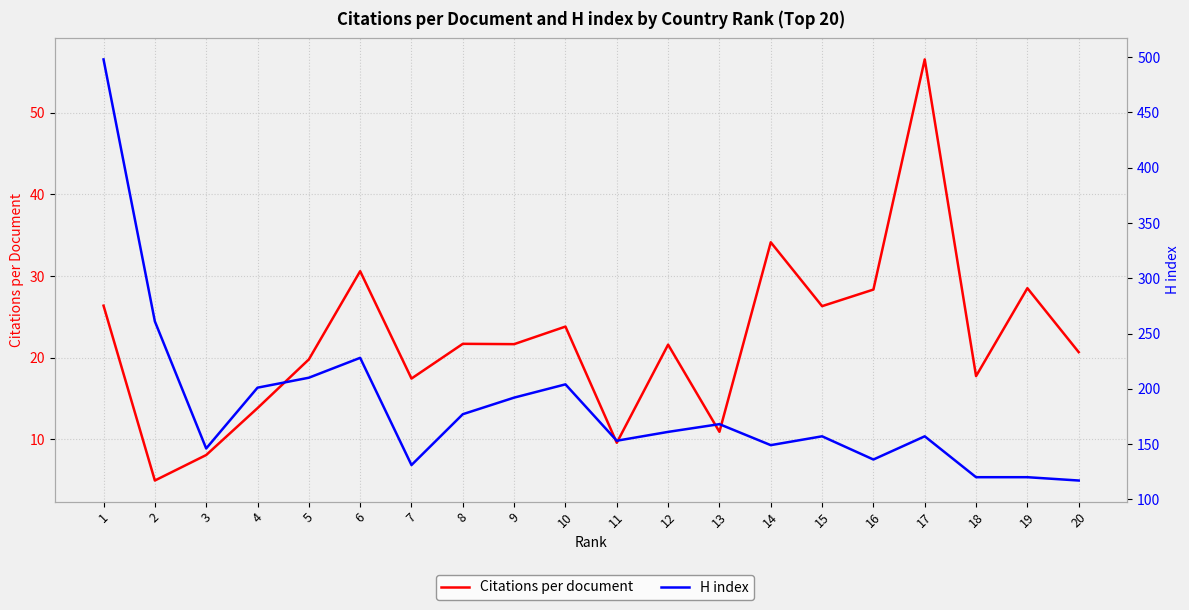

Is the value of H index at 18 greater than the value of Citations per document at 15?

Yes